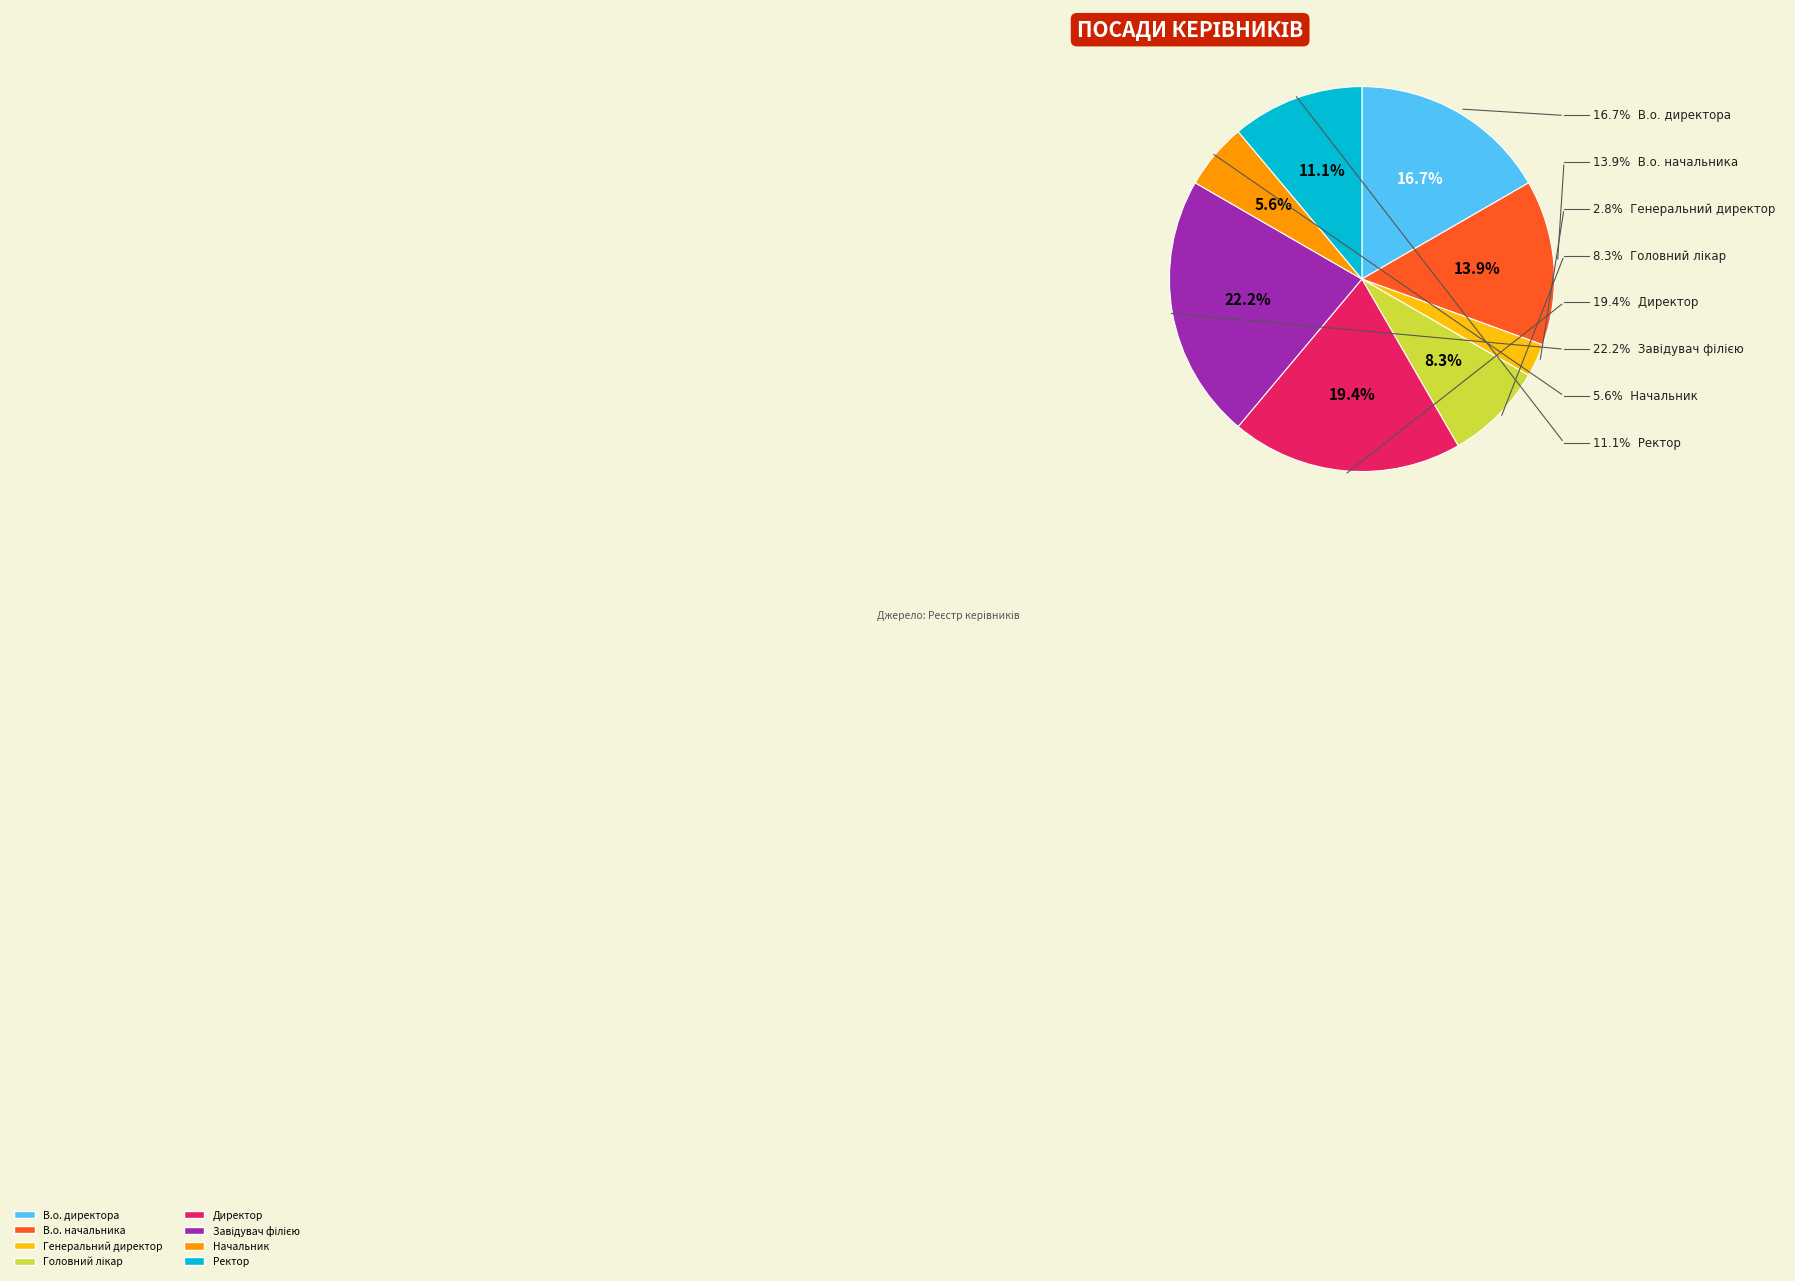

Is it true that Головний лікар is 8% of the pie?

True